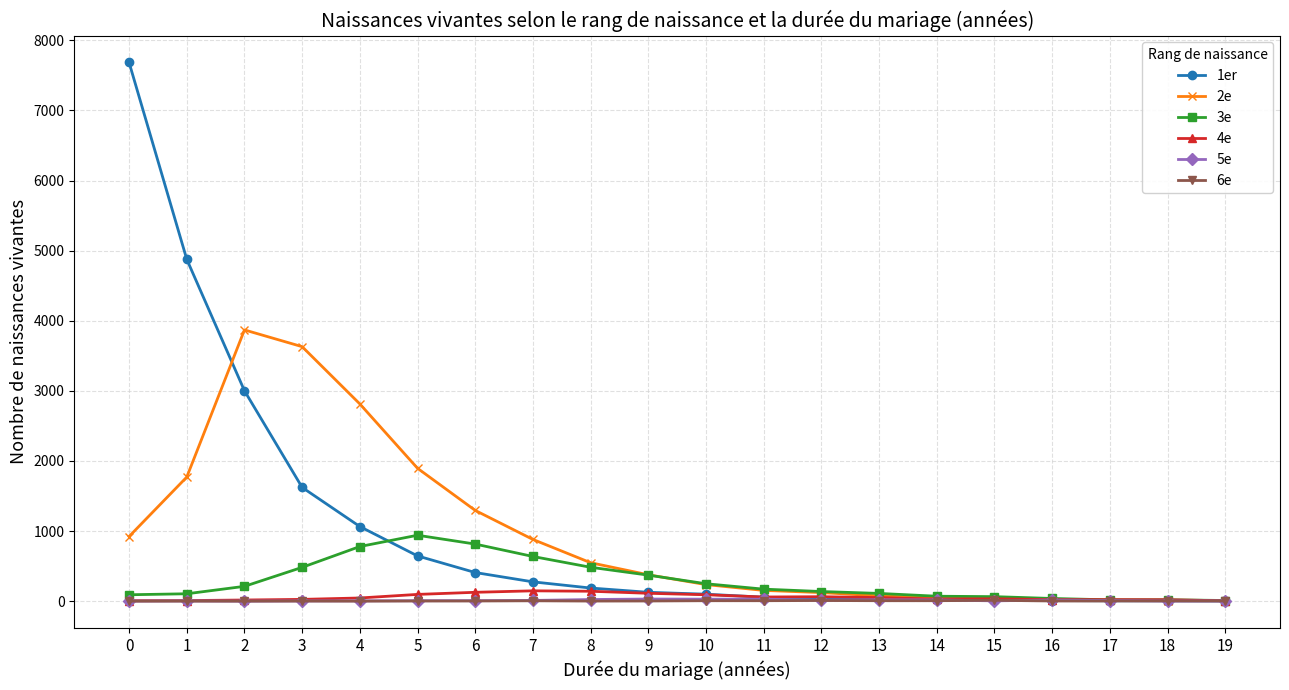

The value of 1er at 5 is 376. True or false?

False